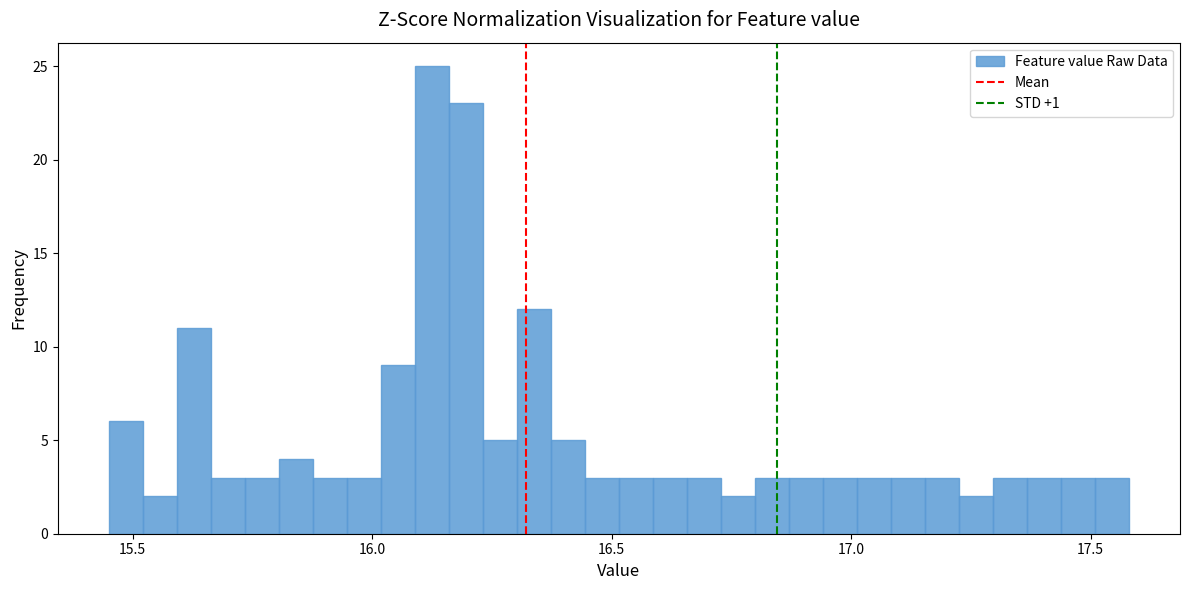

Read against the x-axis, roughly where is the centre of the tallest bar?

16.10